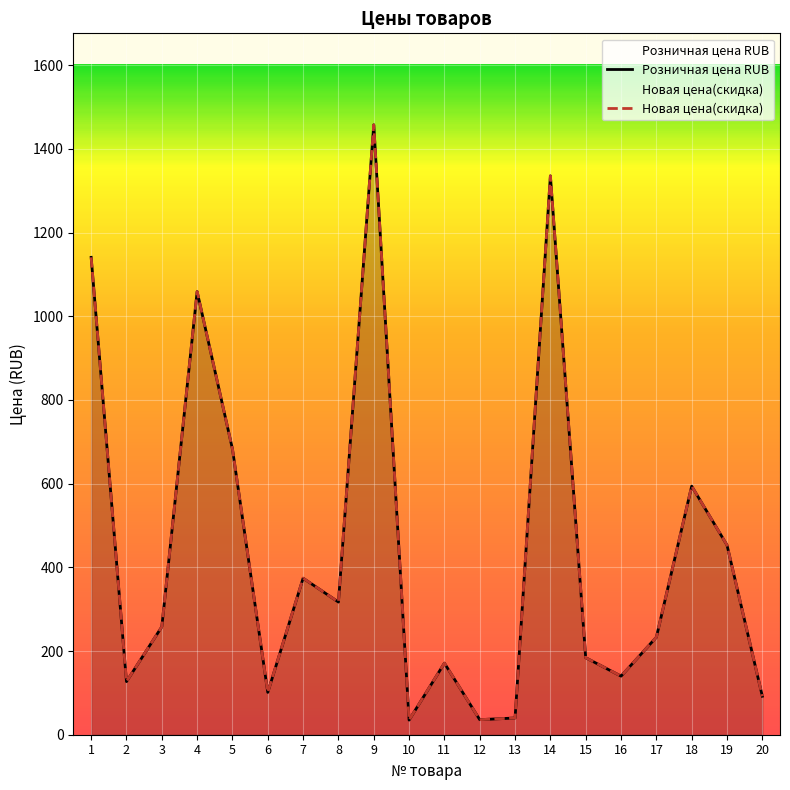

How many distinct data groups are displayed?

2